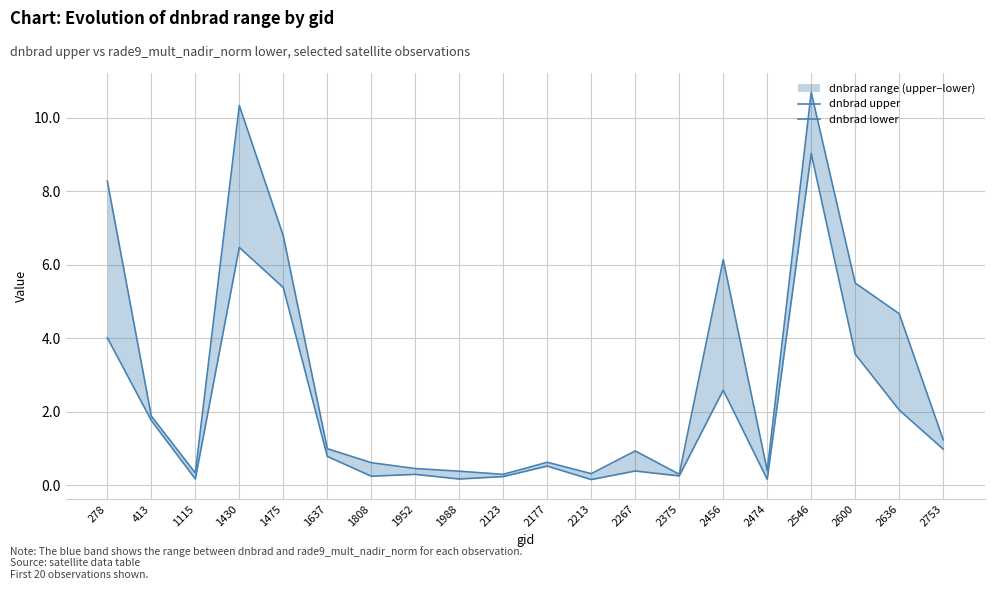

What is the total value across all series at 2753?

2.2